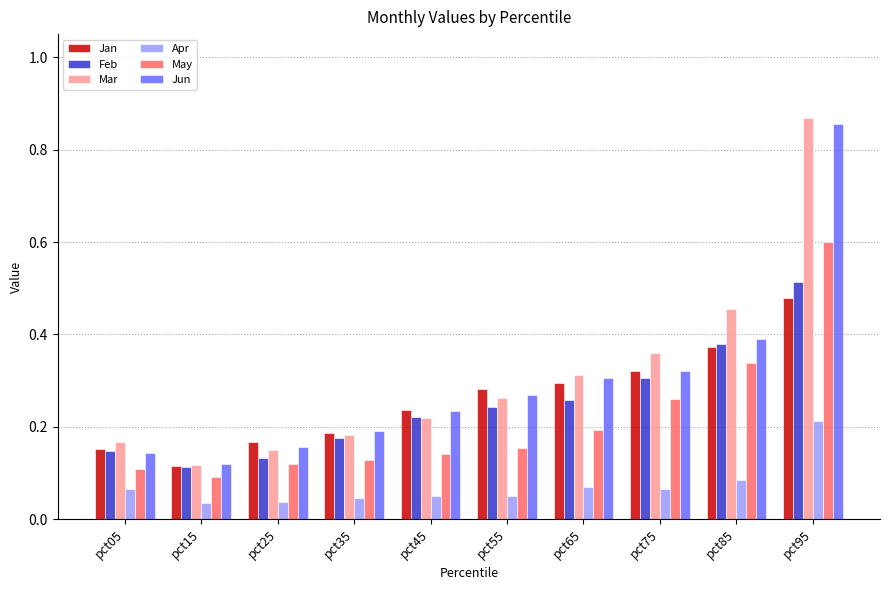

Where is Jun nearest to the value 0?

pct15